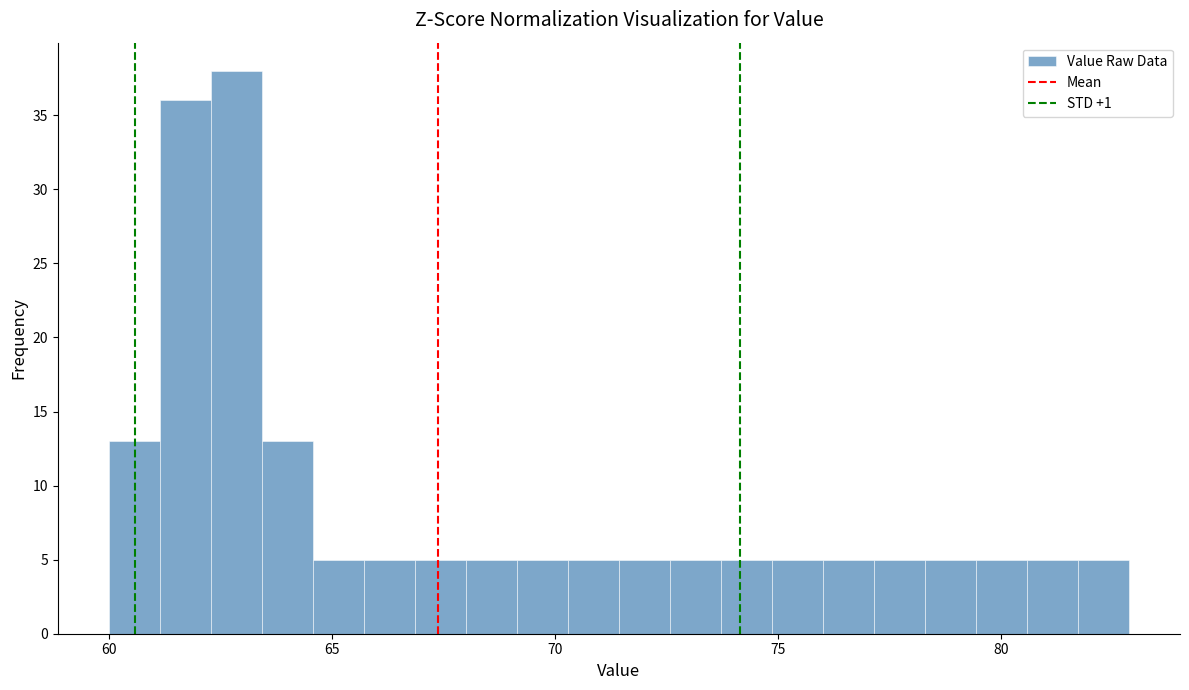

Read against the x-axis, roughly where is the centre of the tallest bar?

63.0